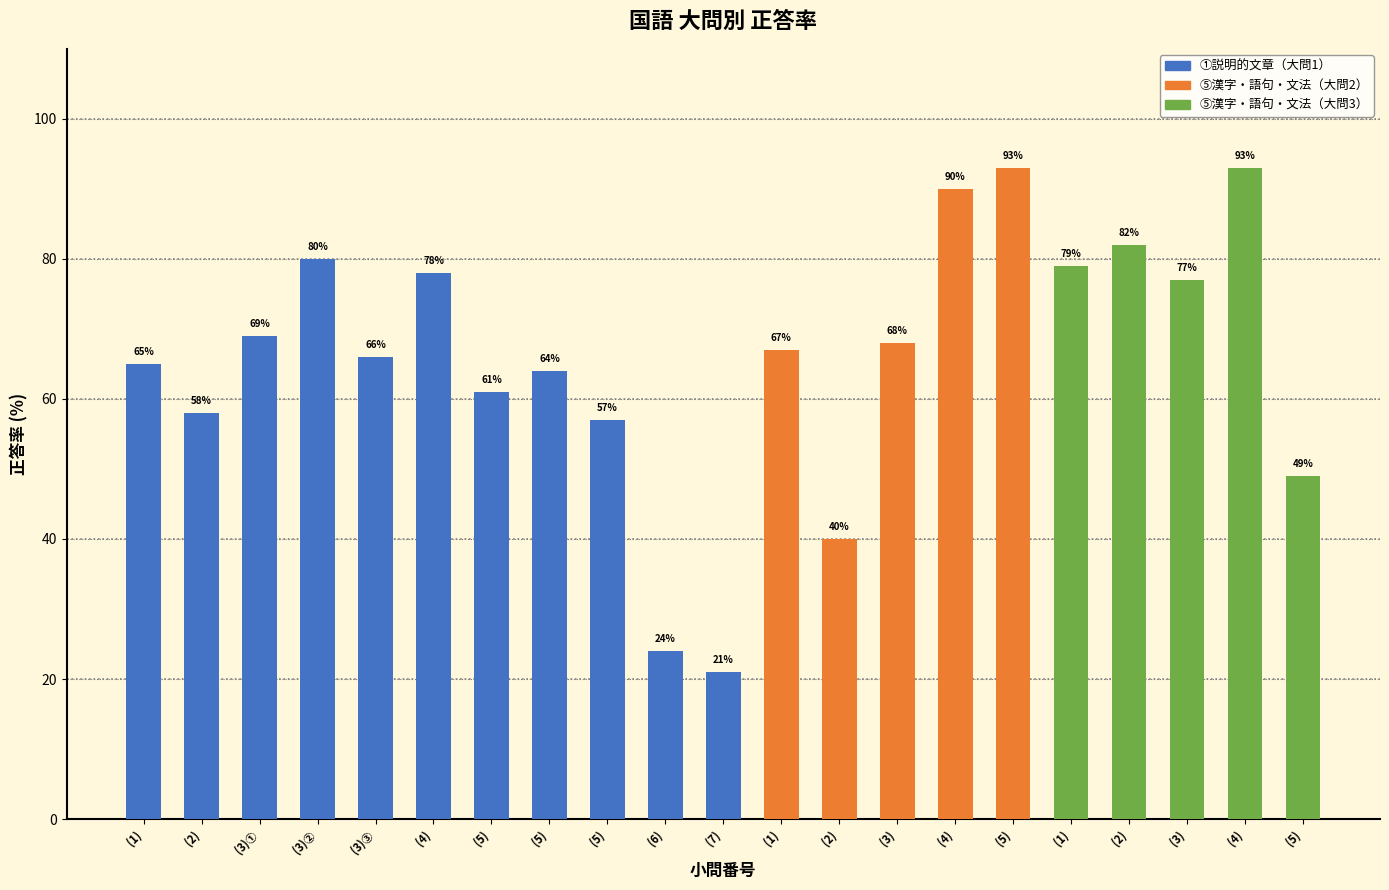

Reading left to right, extract all data points from this chart.

65	58	69	80	66	78	61	64	57	24	21	67	40	68	90	93	79	82	77	93	49